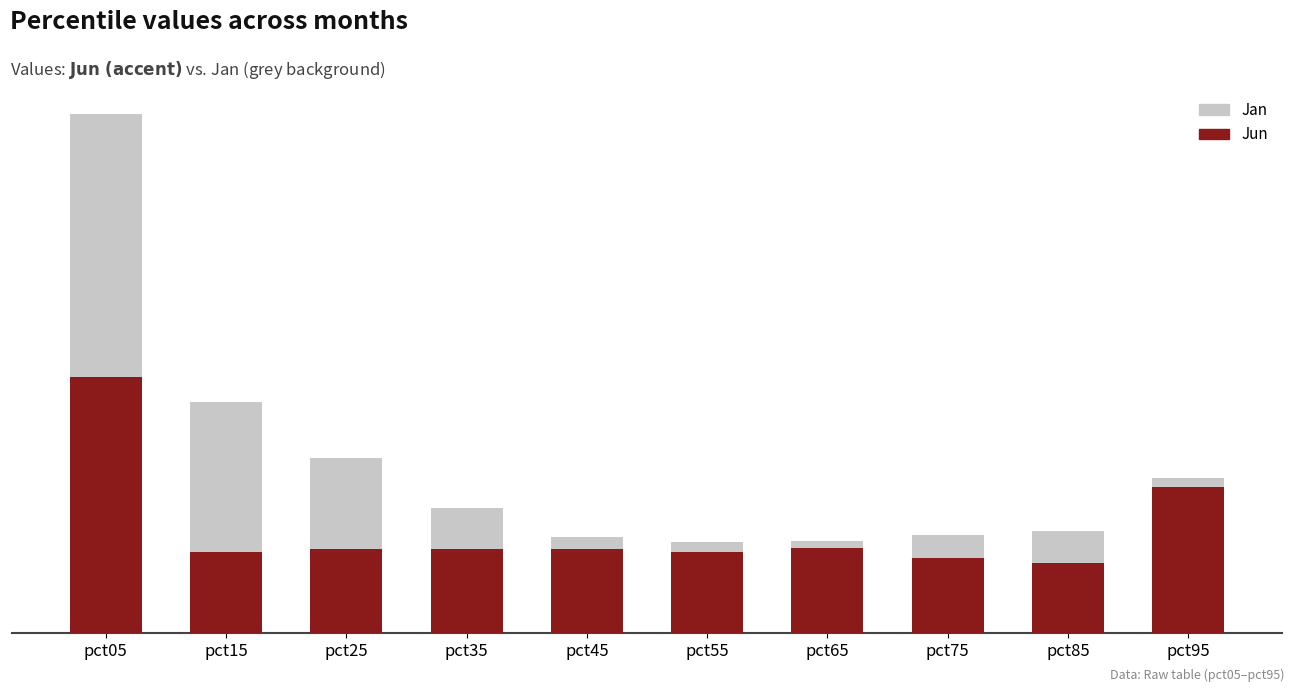

What is the sum of all Jan values?

12.8